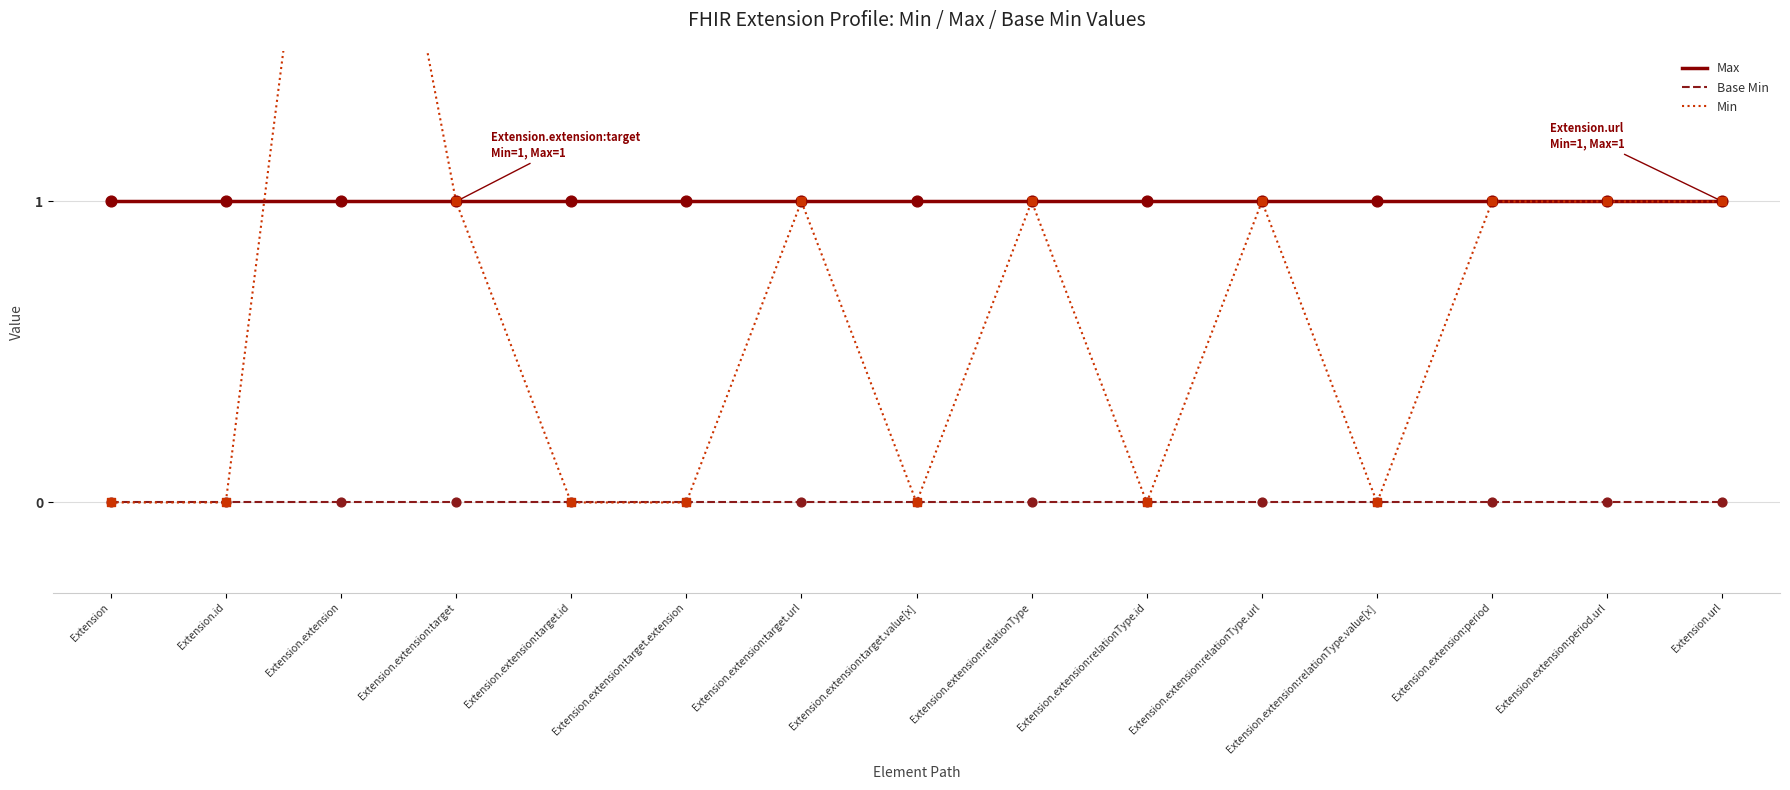

Which series has the largest total across all categories?

Max